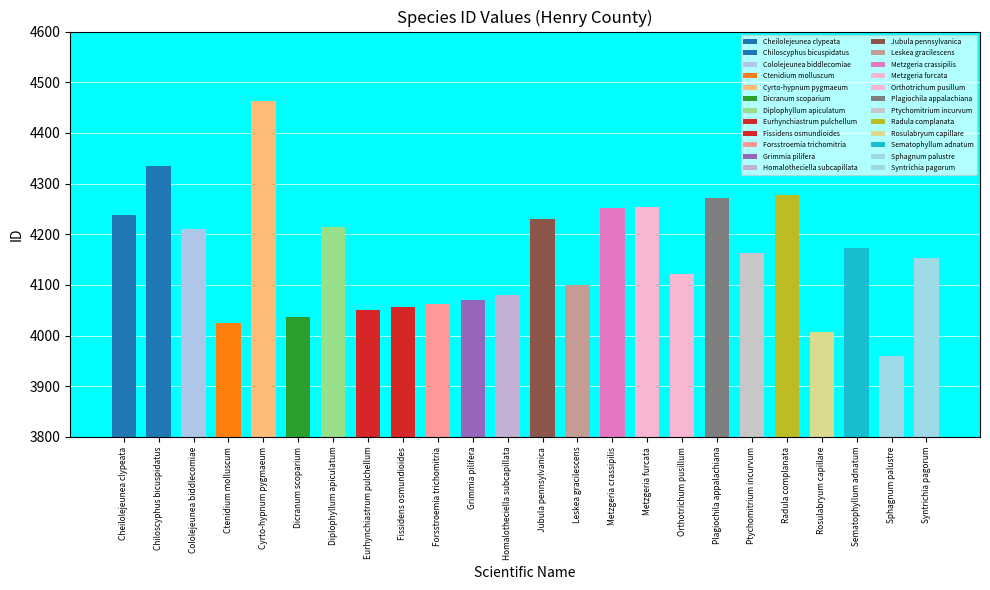

Which has a higher value, Plagiochila appalachiana or Syntrichia pagorum?

Plagiochila appalachiana